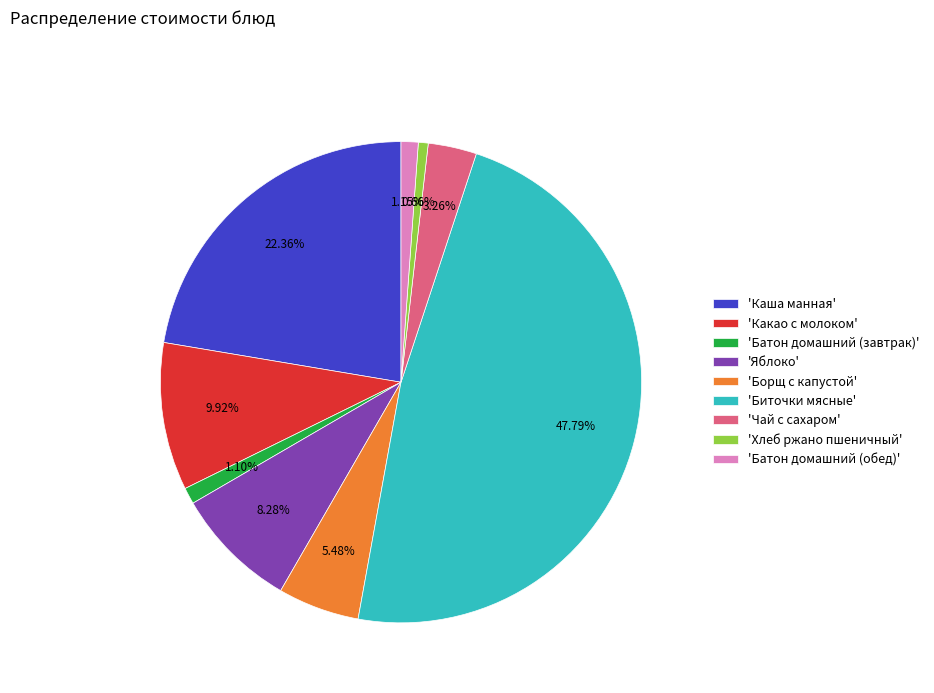

Is there any slice that represents more than half of the pie?

No